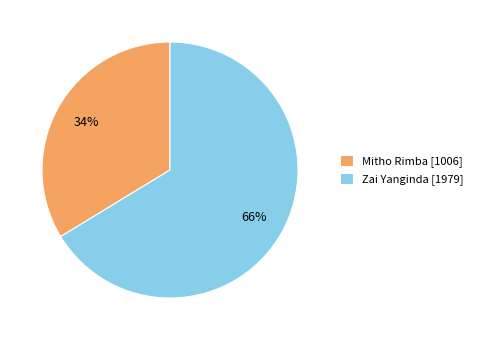

Is Mitho Rimba the majority of the pie?

No